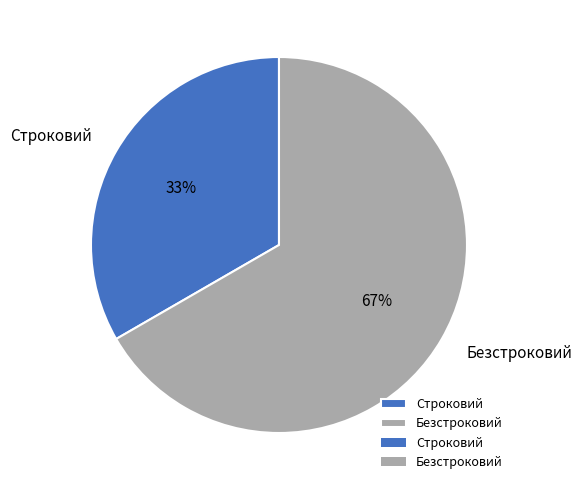

Rank the categories by value from highest to lowest.

Безстроковий, Строковий